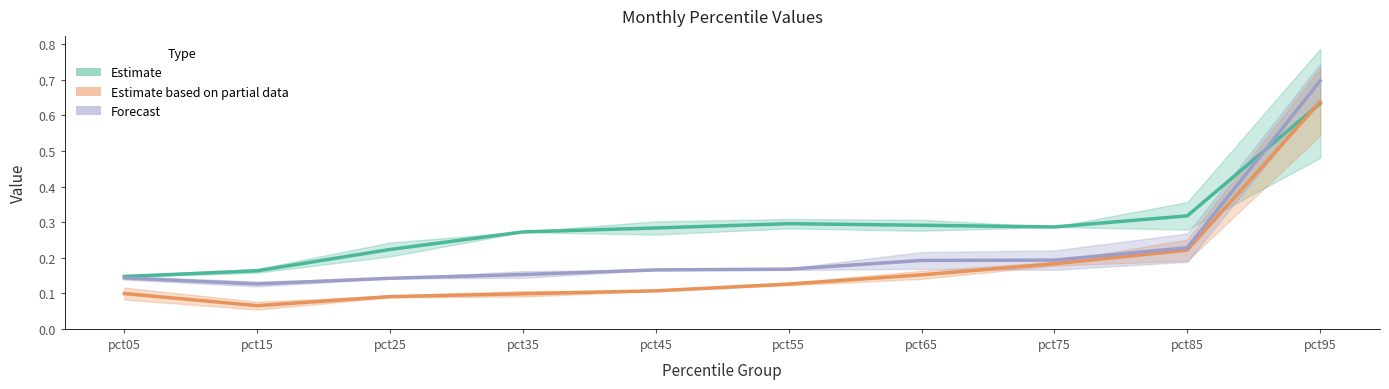

What is the spread (max minus min) of values at pct25?

0.1